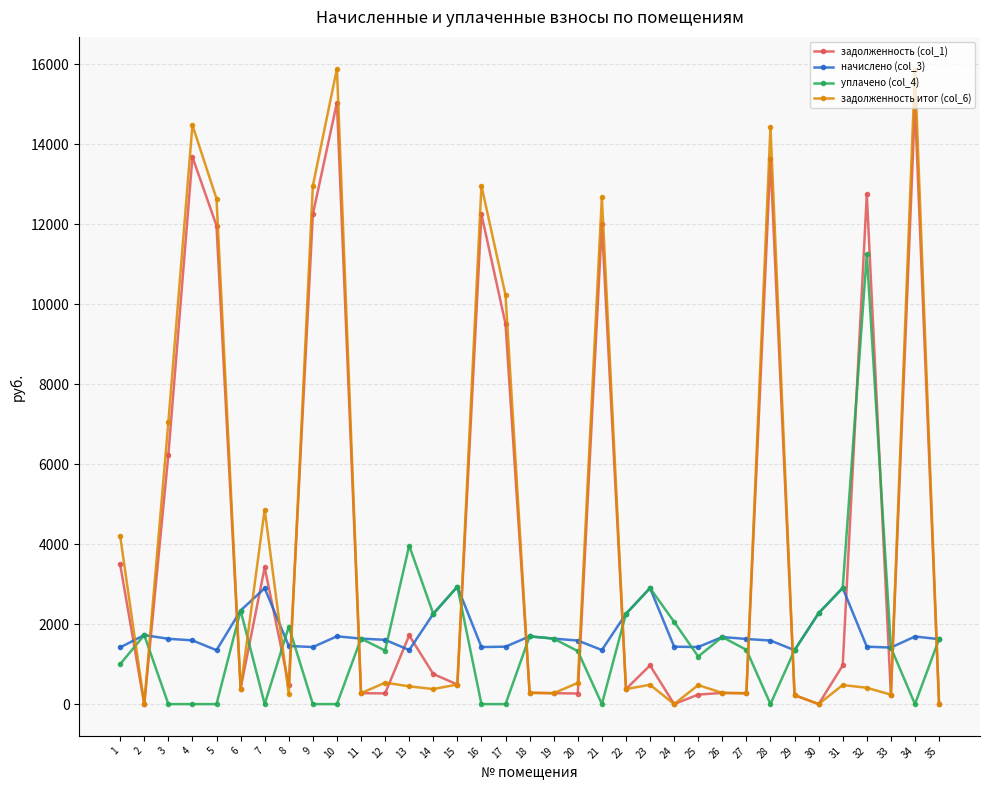

How many categories are shown in the chart?

35